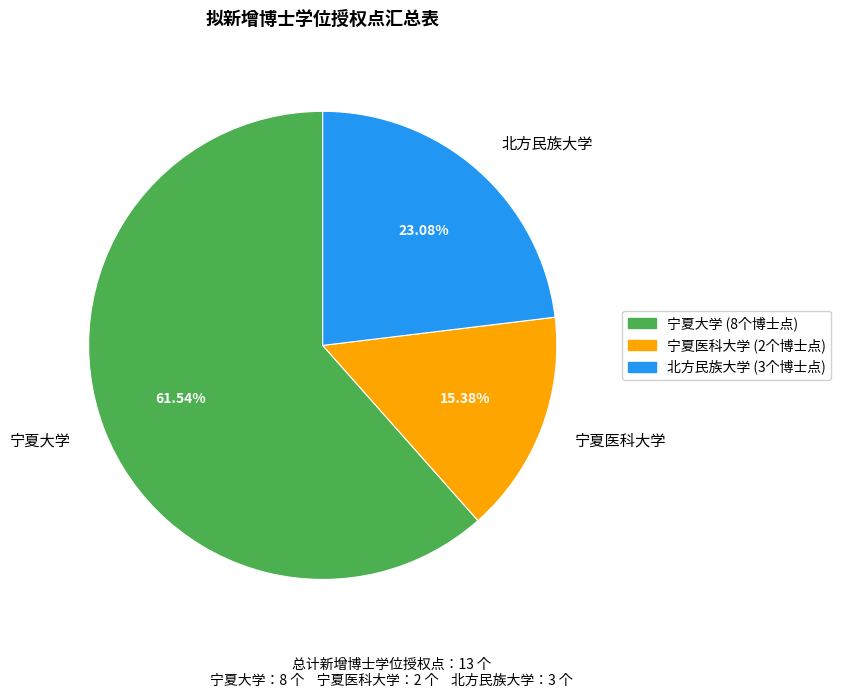

How many segments does this pie chart have?

3